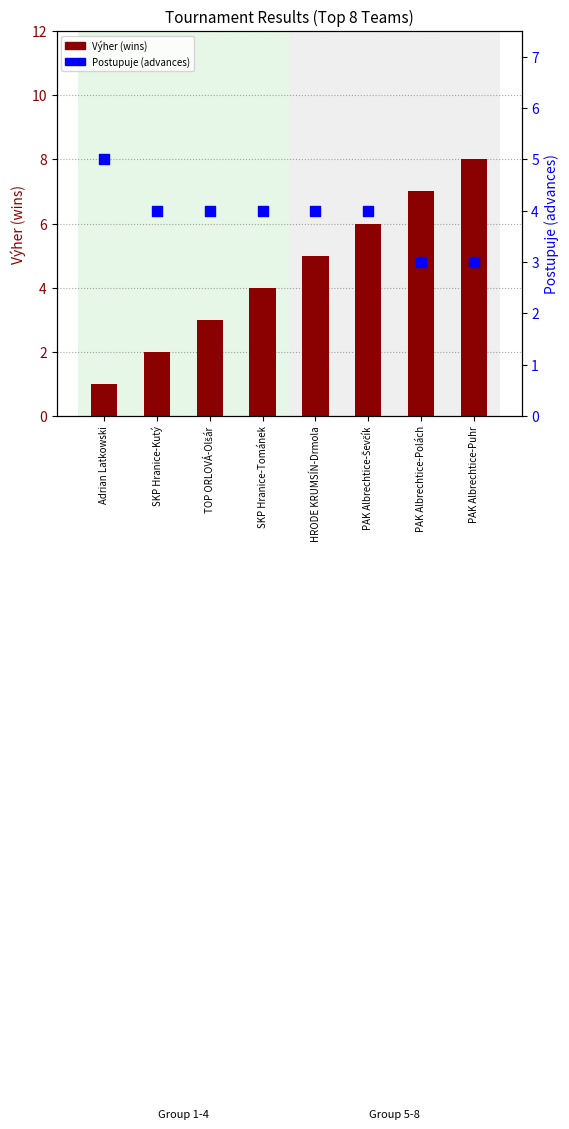

Is the value of Výher (wins) at Adrian Latkowski greater than the value of Postupuje (advances) at Adrian Latkowski?

No